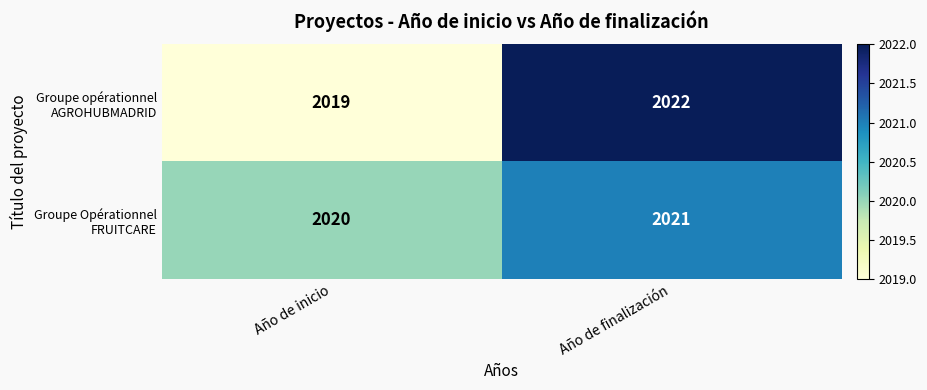

What is the maximum value shown in the chart?

2022